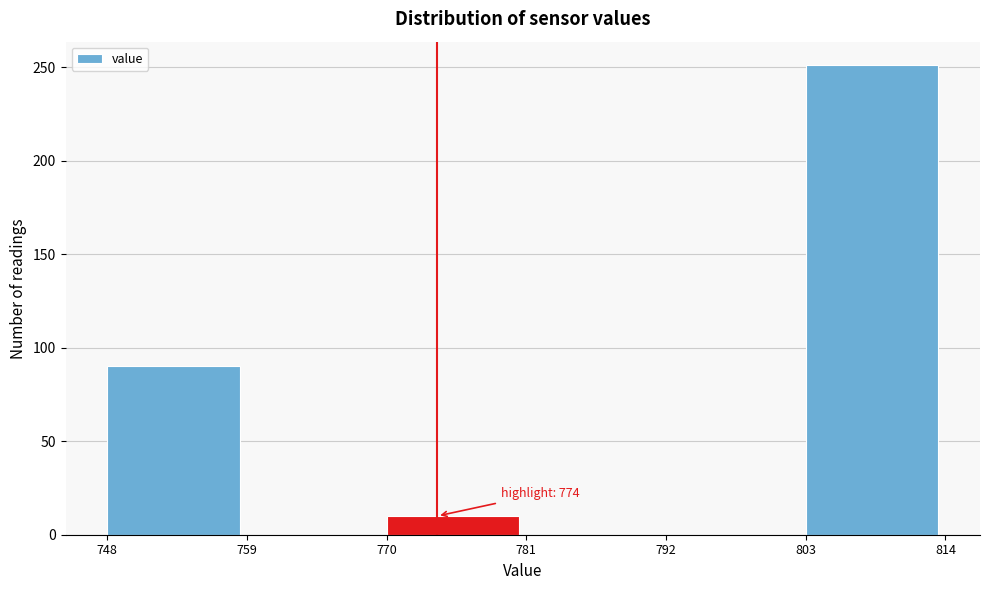

Which range on the x-axis has the tallest bar?

803 to 814